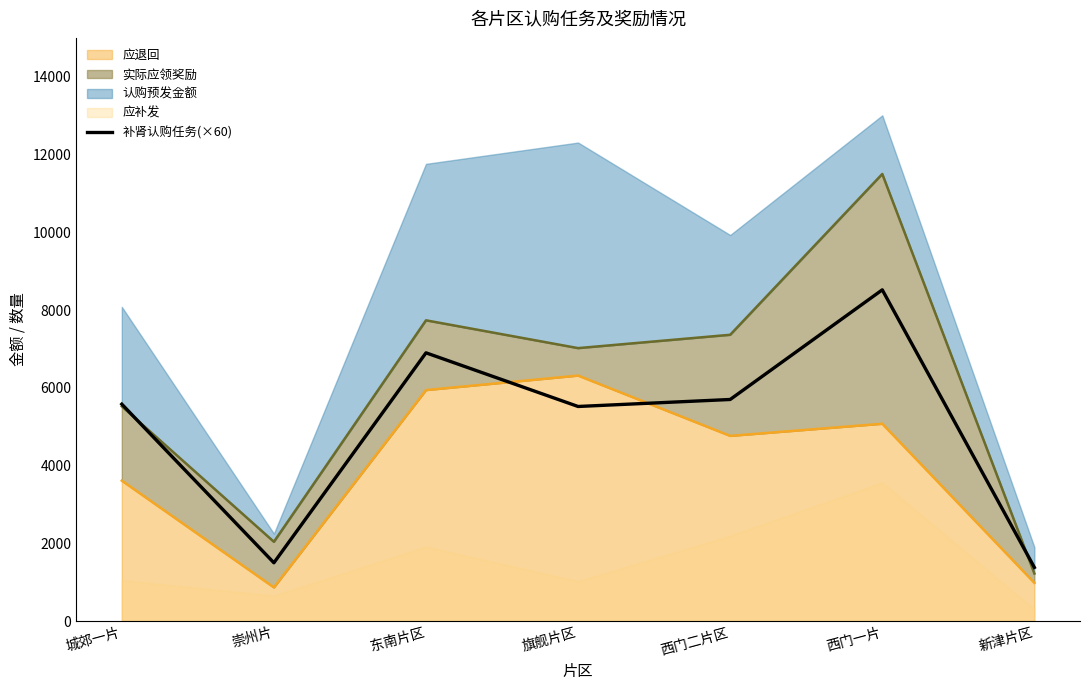

What is the value of the 应退回_line point at the 6th from the left?

5076.1